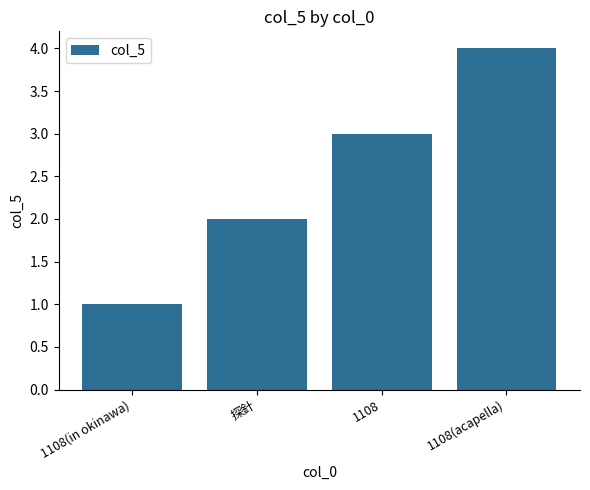

How many values are between 2 and 4?

3